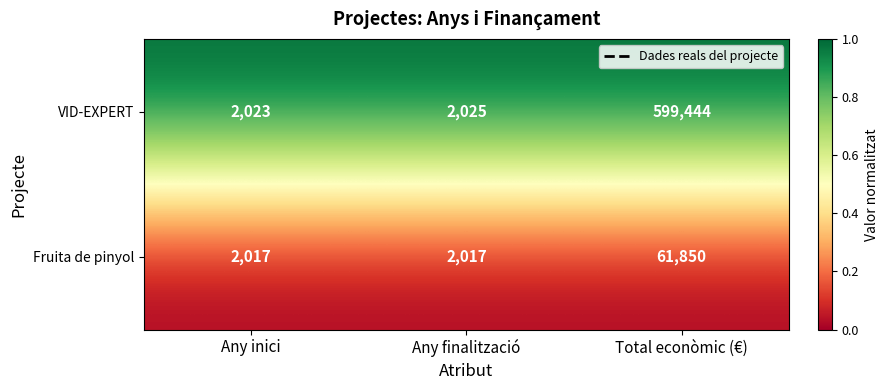

Rank the series by their maximum value, from highest to lowest.

VID-EXPERT, Fruita de pinyol